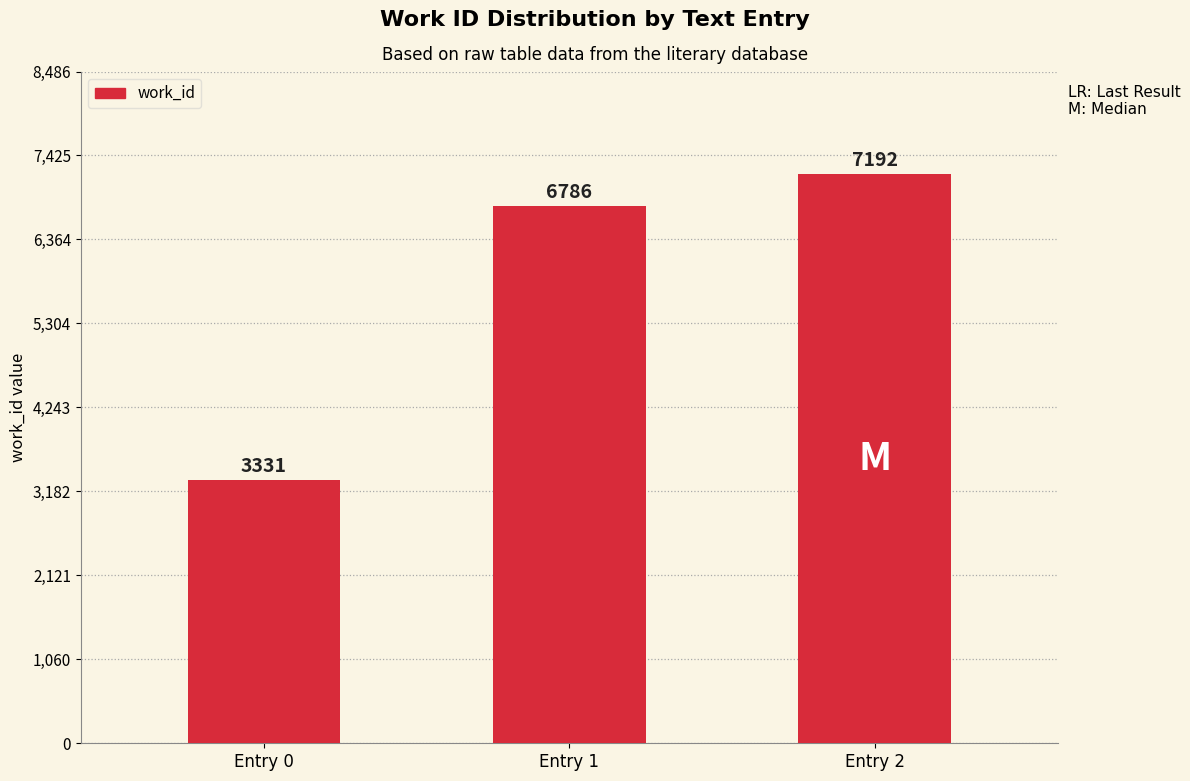

Reading right to left, list all the values displayed in this chart.

Entry 2=7192	Entry 1=6786	Entry 0=3331